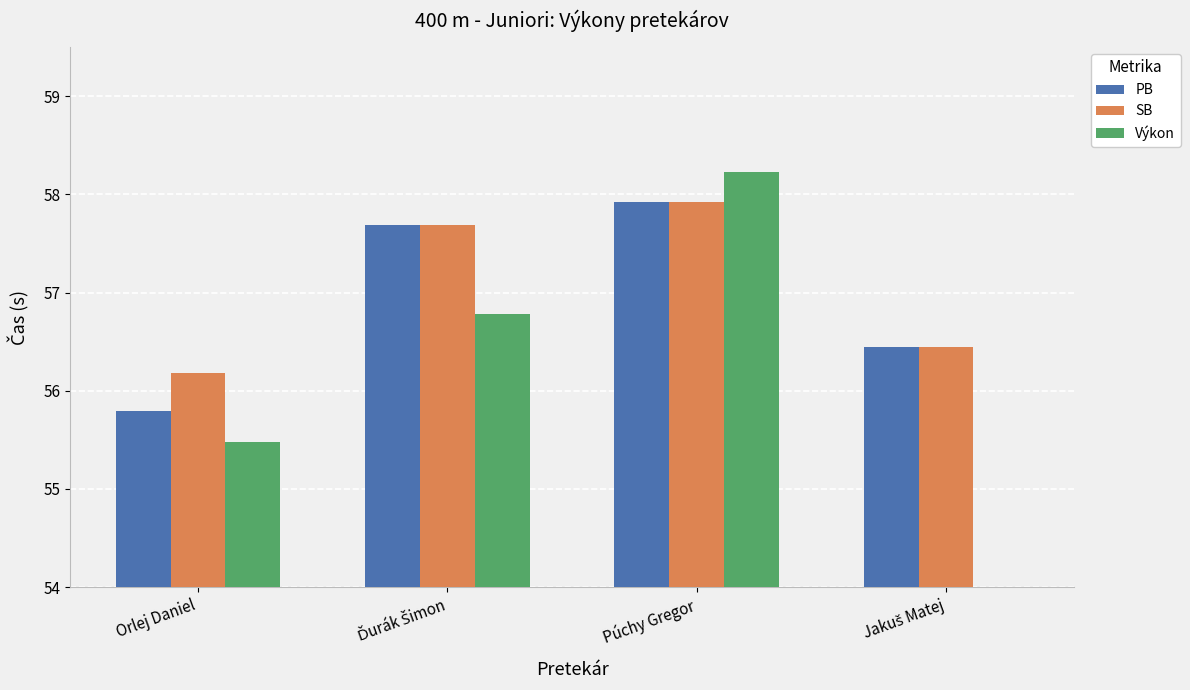

What position from the right is Púchy Gregor?

2